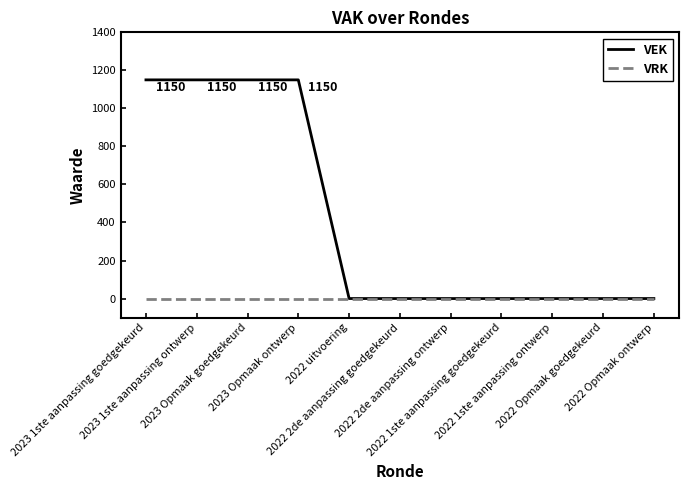

Which series has the largest range (max minus min)?

VEK